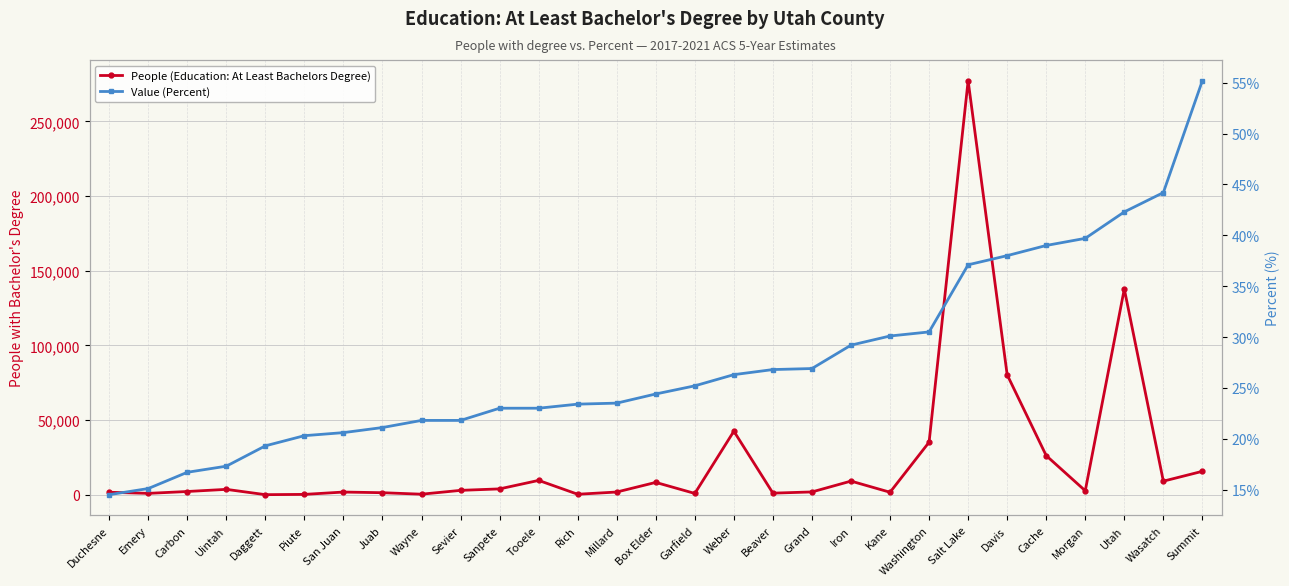

The Value (Percent) series shows 18.3 at Utah. True or false?

False